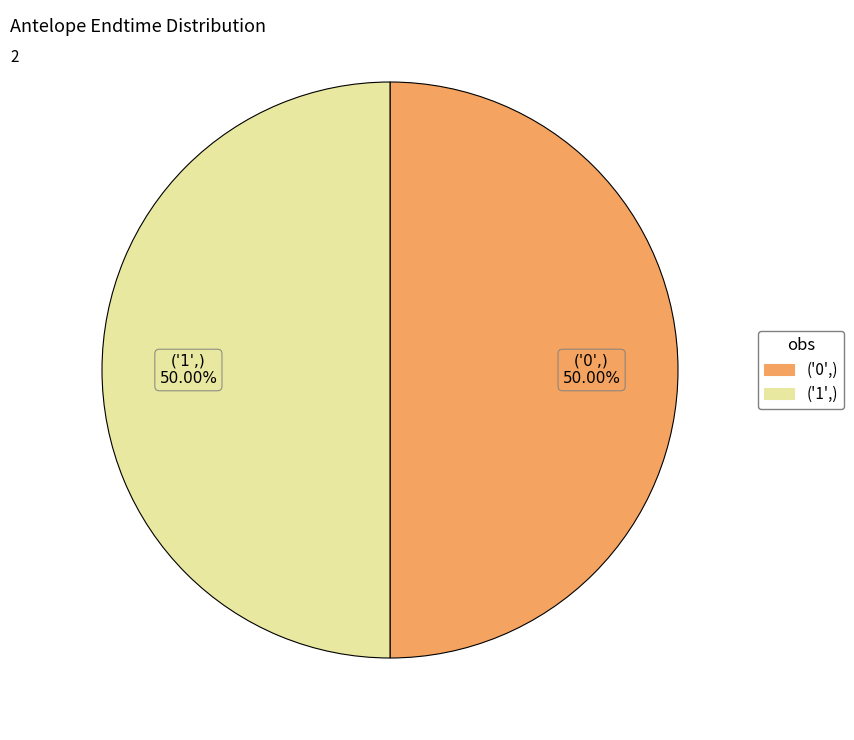

How many segments does this pie chart have?

2